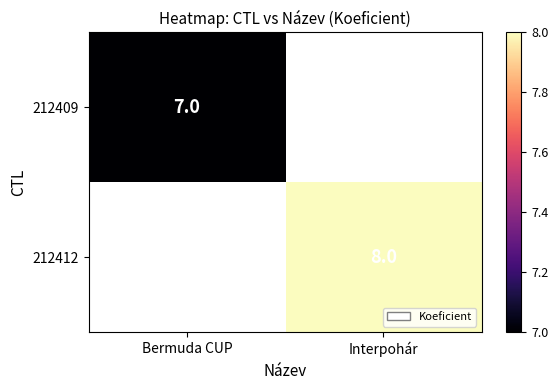

Is it true that 212412 equals 3 at Interpohár?

False